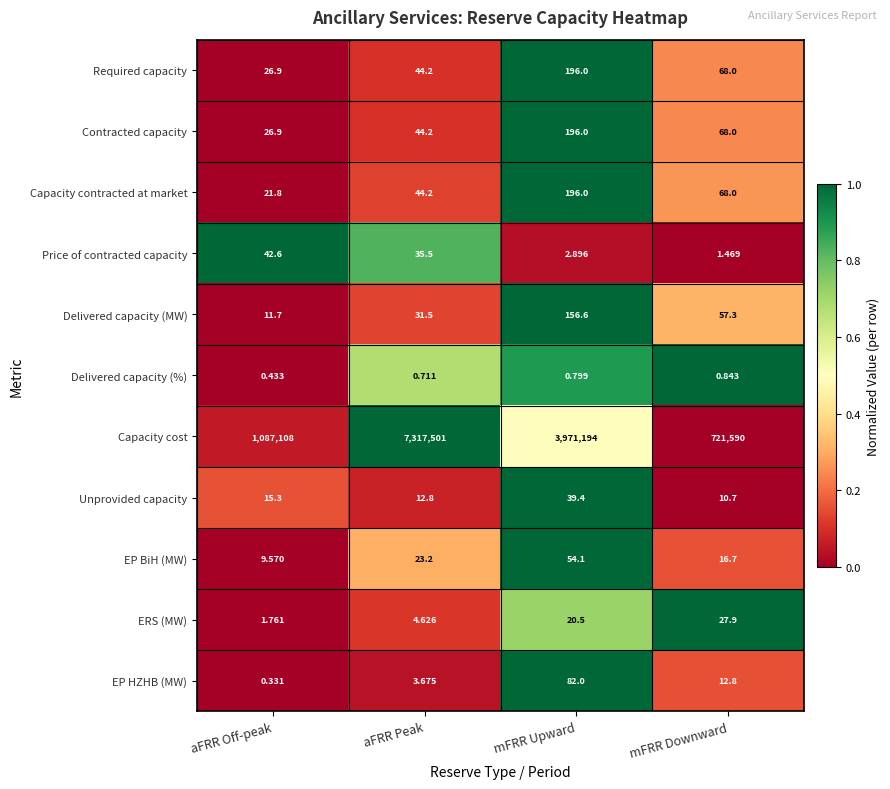

At which category is the sum across all series the highest?

aFRR Peak